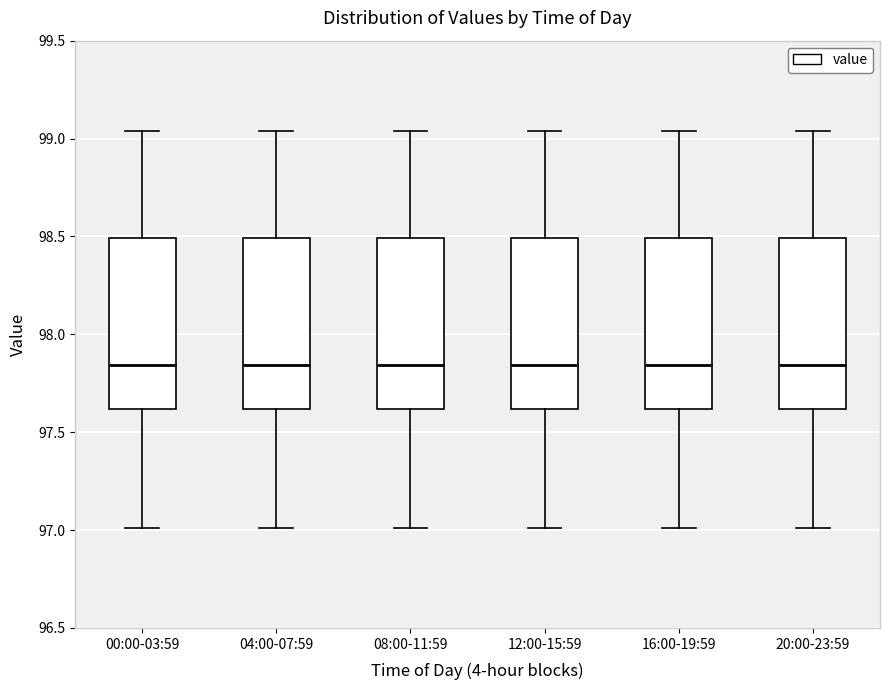

Reading left to right, read every box against the y-axis: the position of its median line, the range the box covers, and the ends of its whiskers. The values are not printed on the chart, so give them approximately, as read against the axis.

00:00-03:59: median 97.85, box 97.60 to 98.50, whiskers 97.00 to 99.05
04:00-07:59: median 97.85, box 97.60 to 98.50, whiskers 97.00 to 99.05
08:00-11:59: median 97.85, box 97.60 to 98.50, whiskers 97.00 to 99.05
12:00-15:59: median 97.85, box 97.60 to 98.50, whiskers 97.00 to 99.05
16:00-19:59: median 97.85, box 97.60 to 98.50, whiskers 97.00 to 99.05
20:00-23:59: median 97.85, box 97.60 to 98.50, whiskers 97.00 to 99.05